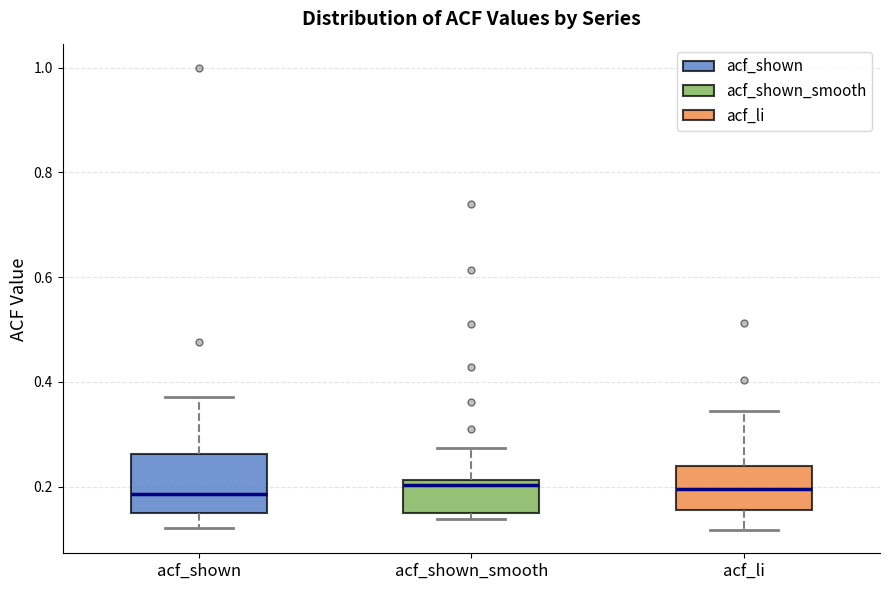

Where is the upper edge of the box for acf_li on the y-axis? The values are not printed on the chart, so give them approximately, as read against the axis.

0.24